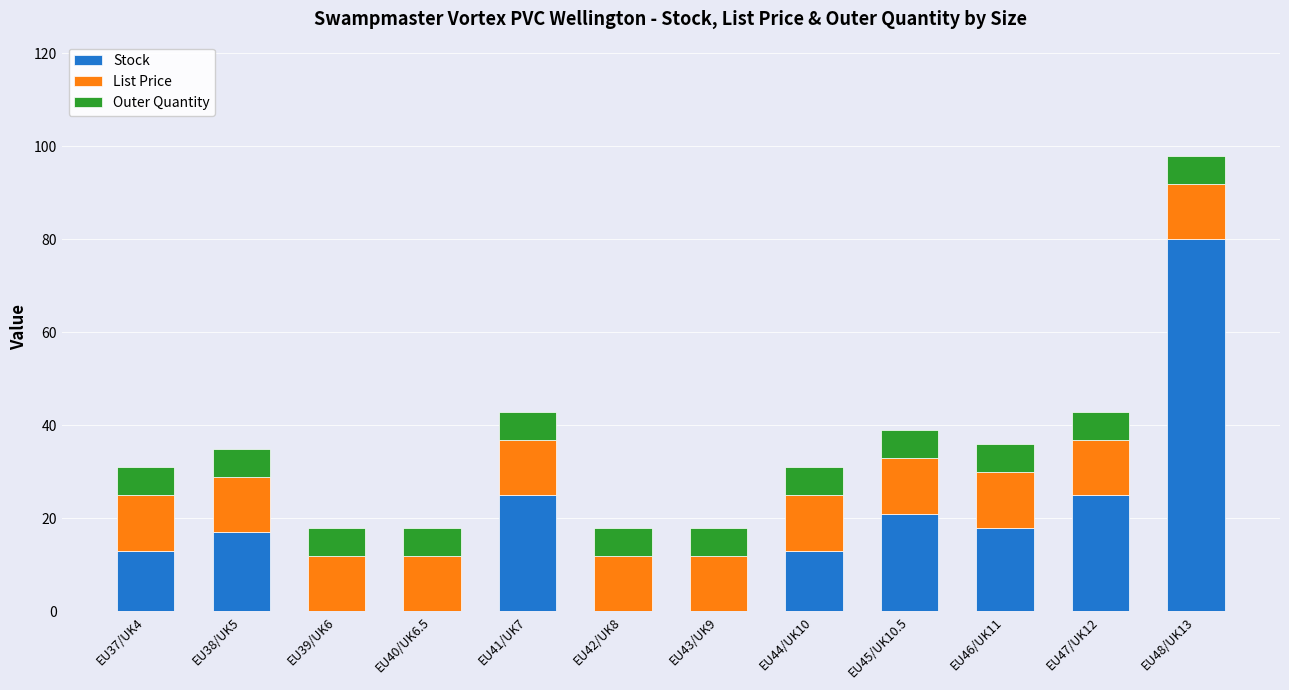

At which category is the sum across all series the highest?

EU48/UK13